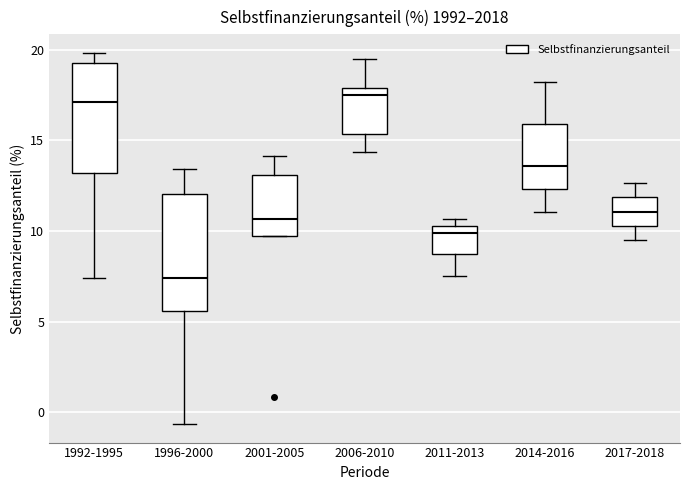

Where does the lower whisker of the box for 1996-2000 end on the y-axis? The values are not printed on the chart, so give them approximately, as read against the axis.

-0.5